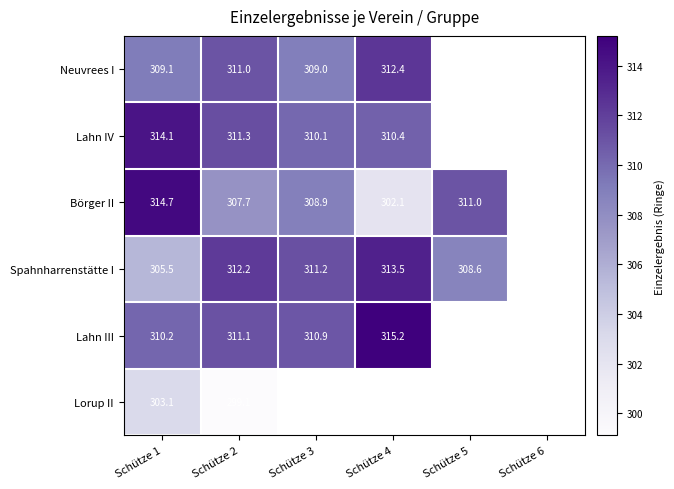

At which category does the chart reach its minimum across all series?

Schütze 2